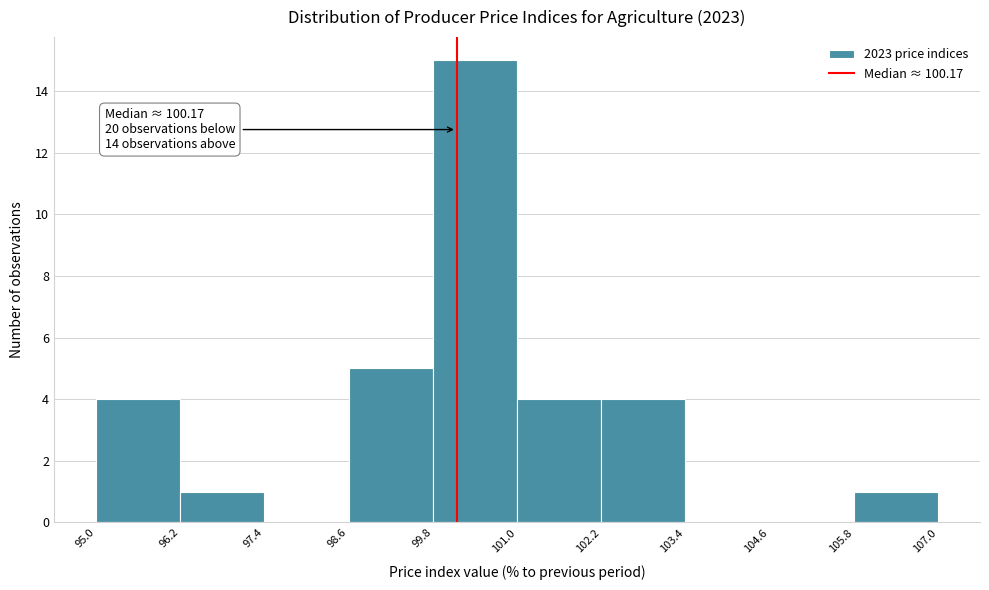

Over which range of the x-axis is the bar tallest?

99.8 to 101.0